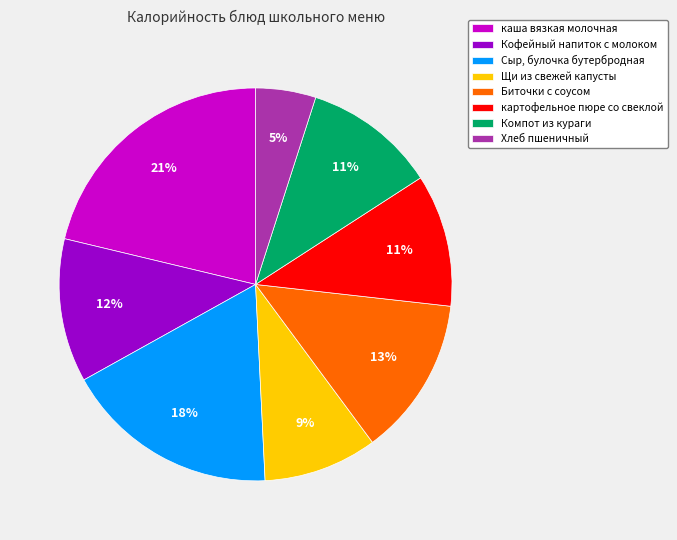

Between Компот из кураги and Кофейный напиток с молоком, which is larger?

Кофейный напиток с молоком